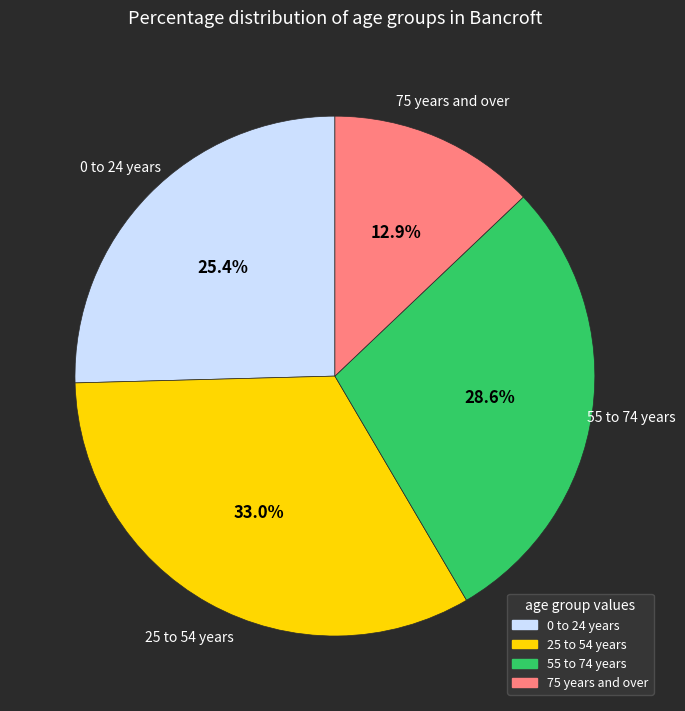

Does any single category account for the majority?

No